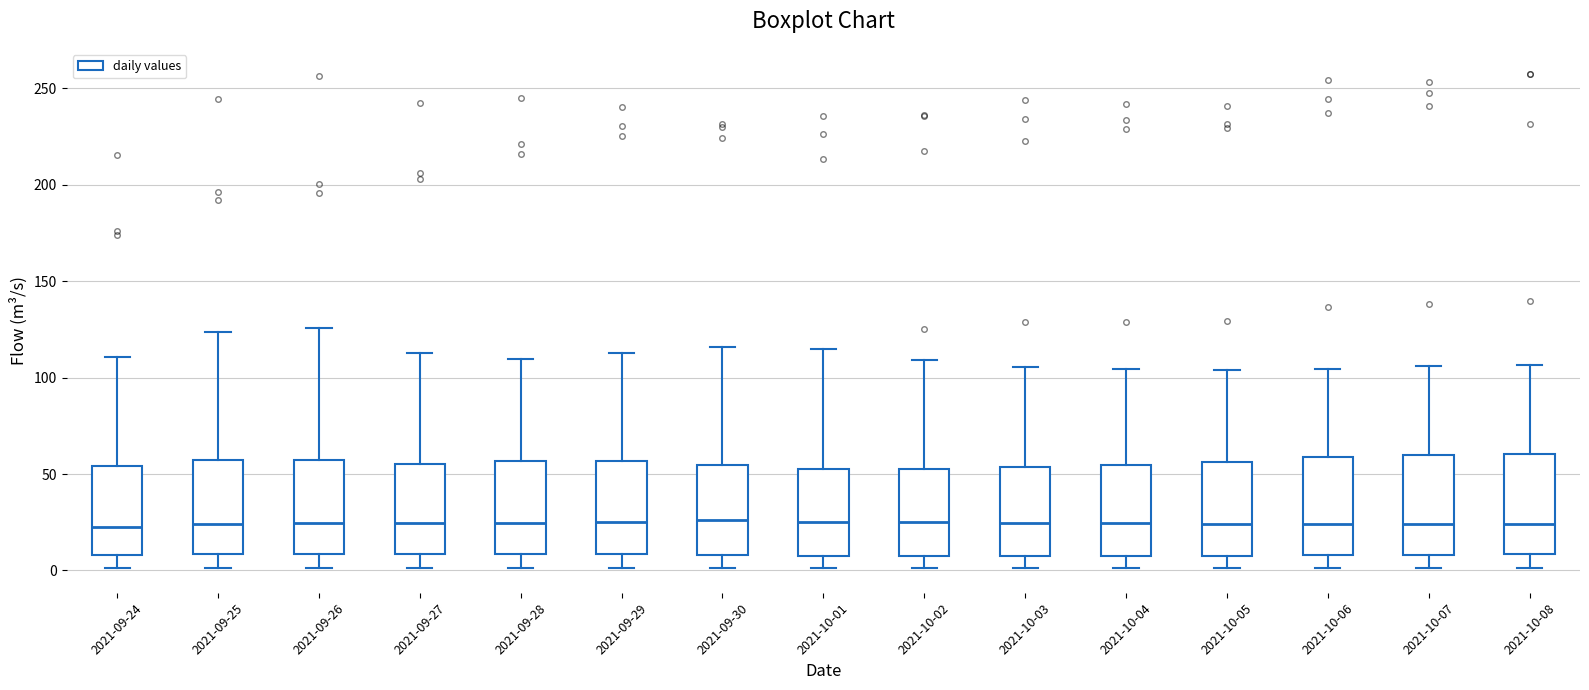

Reading left to right, read every box against the y-axis: the position of its median line, the range the box covers, and the ends of its whiskers. The values are not printed on the chart, so give them approximately, as read against the axis.

2021-09-24: median 20, box 10 to 55, whiskers 0 to 110
2021-09-25: median 25, box 10 to 55, whiskers 0 to 125
2021-09-26: median 25, box 10 to 55, whiskers 0 to 125
2021-09-27: median 25, box 10 to 55, whiskers 0 to 115
2021-09-28: median 25, box 10 to 55, whiskers 0 to 110
2021-09-29: median 25, box 10 to 55, whiskers 0 to 115
2021-09-30: median 25, box 10 to 55, whiskers 0 to 115
2021-10-01: median 25, box 10 to 55, whiskers 0 to 115
2021-10-02: median 25, box 5 to 55, whiskers 0 to 110
2021-10-03: median 25, box 5 to 55, whiskers 0 to 105
2021-10-04: median 25, box 10 to 55, whiskers 0 to 105
2021-10-05: median 25, box 10 to 55, whiskers 0 to 105
2021-10-06: median 25, box 10 to 60, whiskers 0 to 105
2021-10-07: median 25, box 10 to 60, whiskers 0 to 105
2021-10-08: median 25, box 10 to 60, whiskers 0 to 105